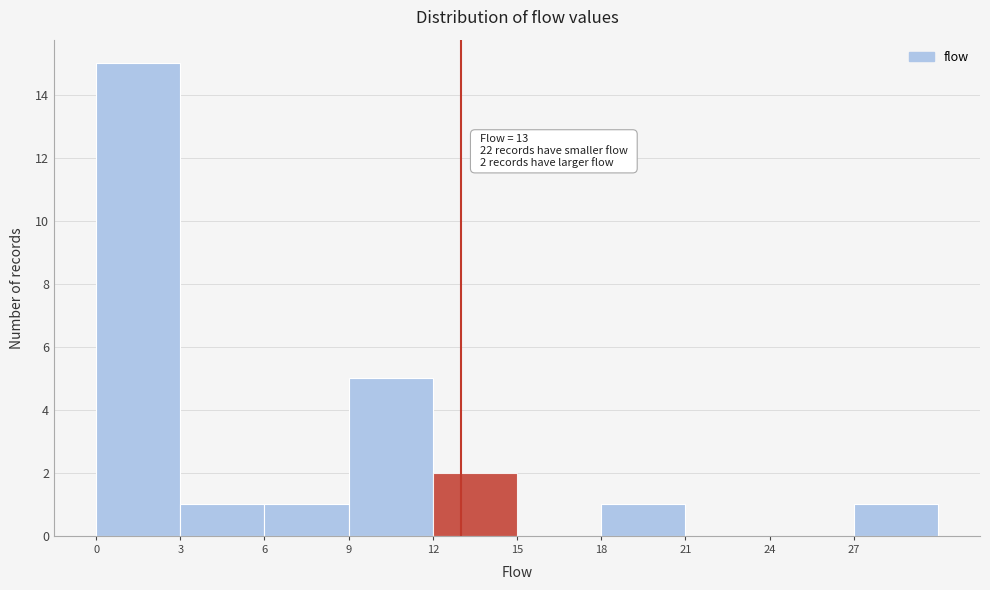

Which range on the x-axis has the tallest bar?

0 to 3